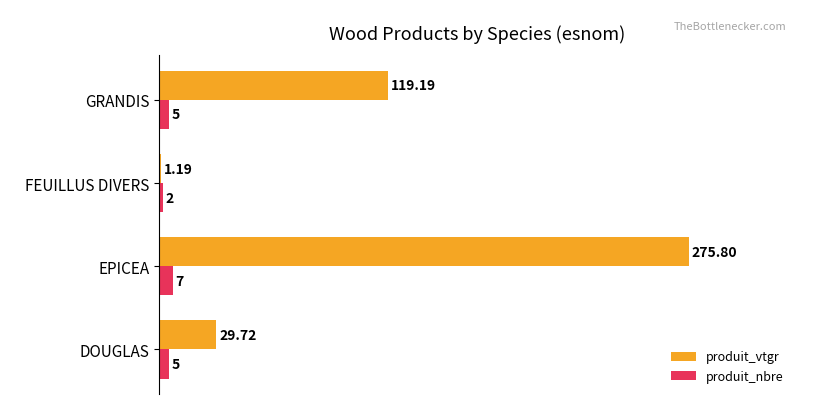

What are all the series names shown in the legend?

produit_vtgr, produit_nbre